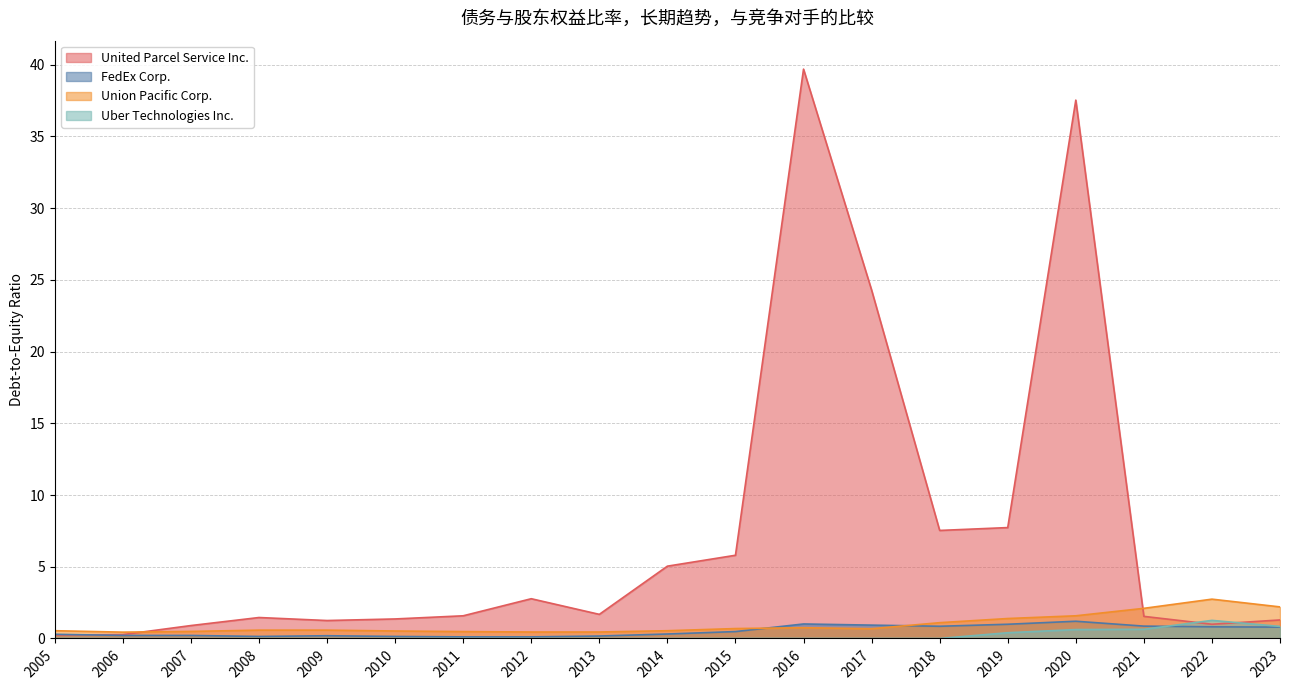

The value of Uber Technologies Inc. at 2011 is -0.8. True or false?

False